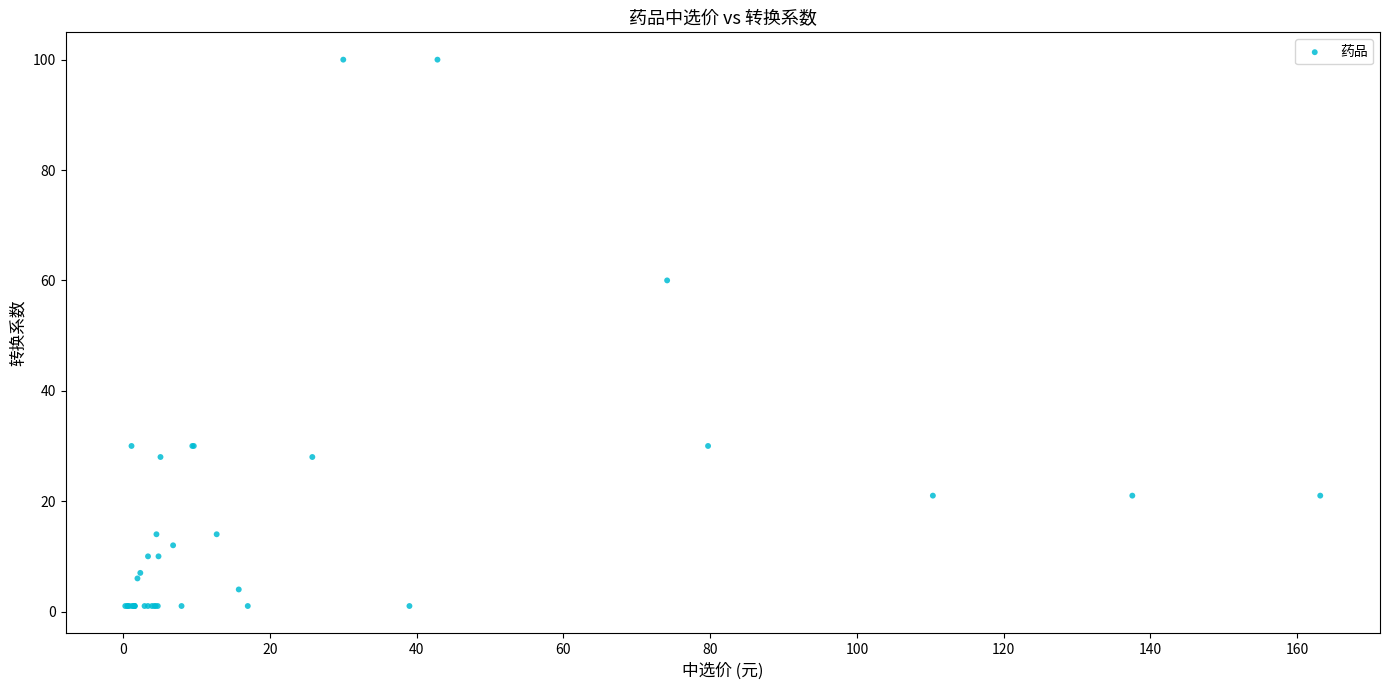

What Y value in the scatter plot is closest to 50?

60